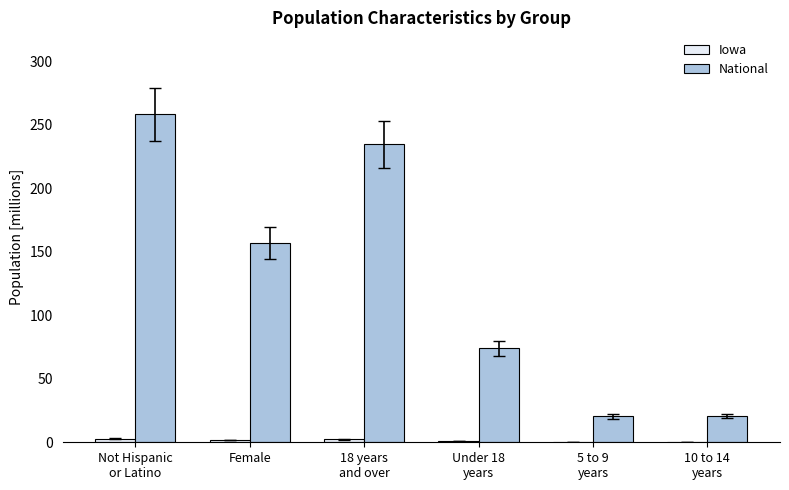

What is the sum of all National values?

765.0